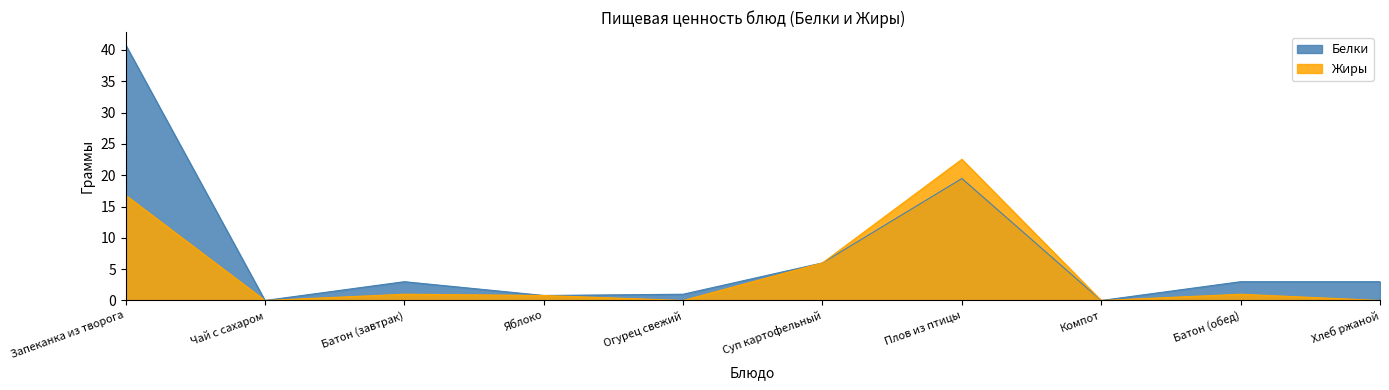

How many lines are shown in the chart?

2